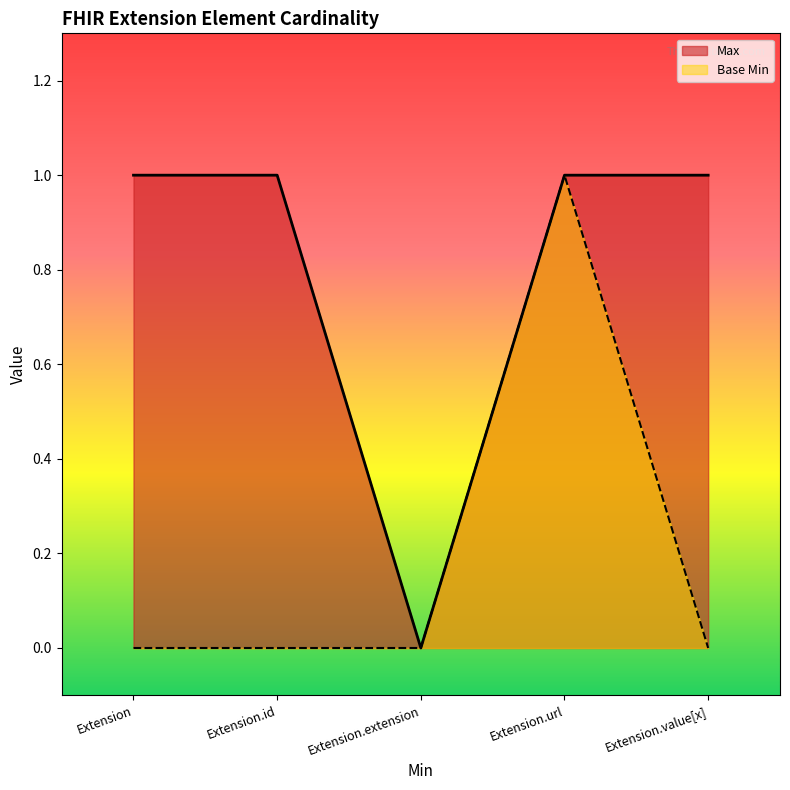

What is the total value across all series at Extension.url?

2